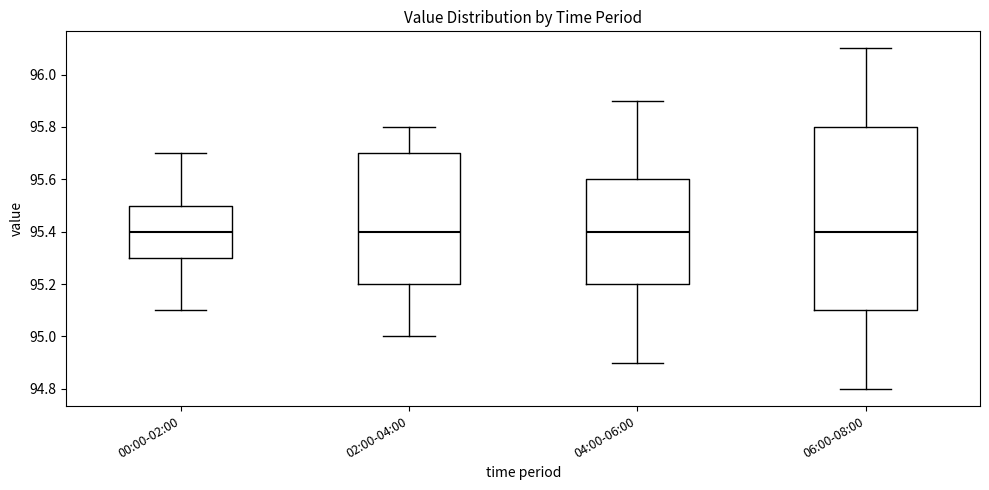

Reading left to right, transcribe this box plot: for each box, give where its median line is, the range the box spans, and where its two whiskers end, as read against the y-axis. The values are not printed on the chart, so give them approximately, as read against the axis.

00:00-02:00: median 95.4, box 95.3 to 95.5, whiskers 95.1 to 95.7
02:00-04:00: median 95.4, box 95.2 to 95.7, whiskers 95.0 to 95.8
04:00-06:00: median 95.4, box 95.2 to 95.6, whiskers 94.9 to 95.9
06:00-08:00: median 95.4, box 95.1 to 95.8, whiskers 94.8 to 96.1